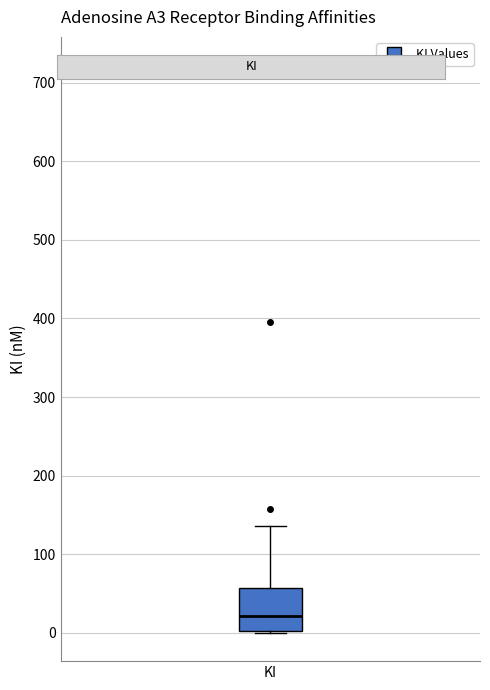

Transcribe this box plot: give where the median line is, the range the box spans, and where the two whiskers end, as read against the y-axis. The values are not printed on the chart, so give them approximately, as read against the axis.

median 20, box 0 to 60, whiskers 0 to 140